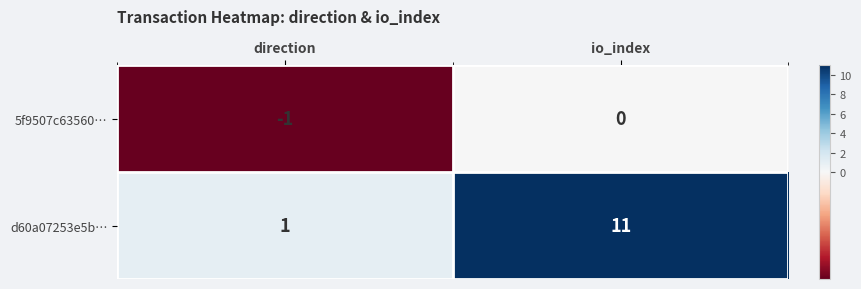

At which category is the sum across all series the highest?

io_index